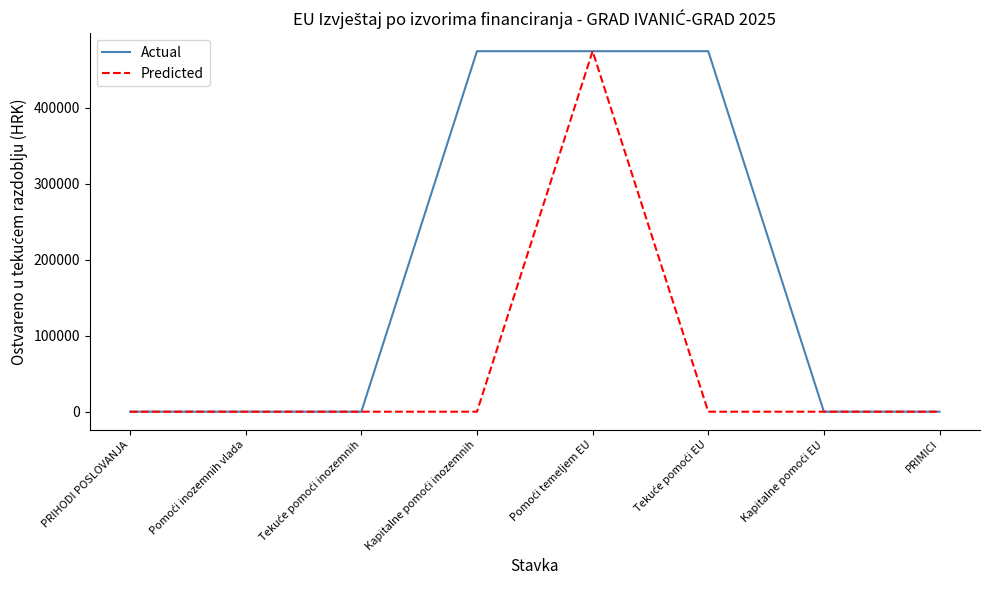

What position from the left is PRIHODI POSLOVANJA?

1